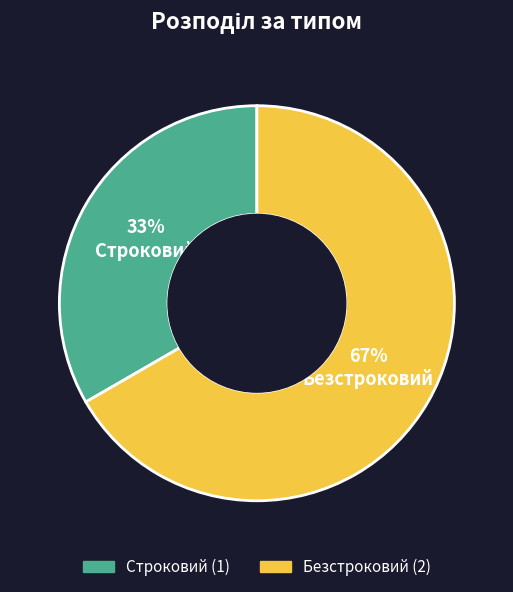

Which has a higher value, Безстроковий or Строковий?

Безстроковий